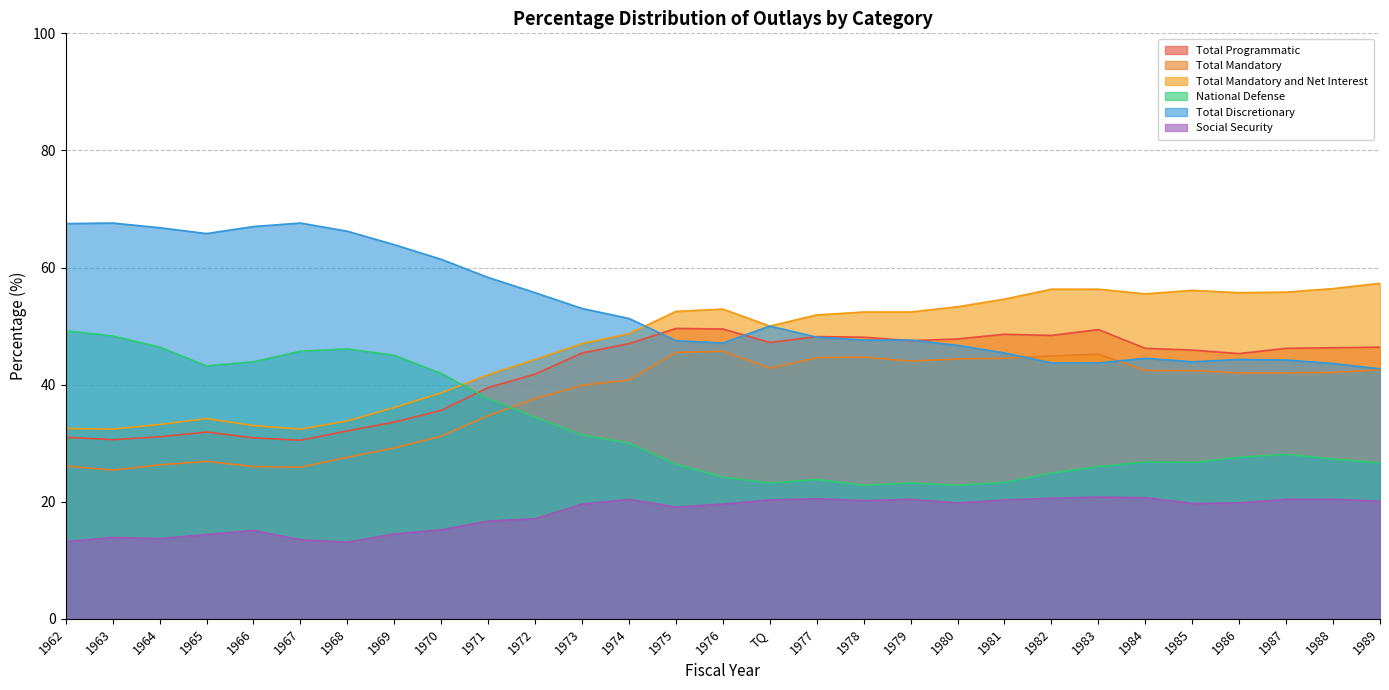

Which category has the highest value across all series?

1963